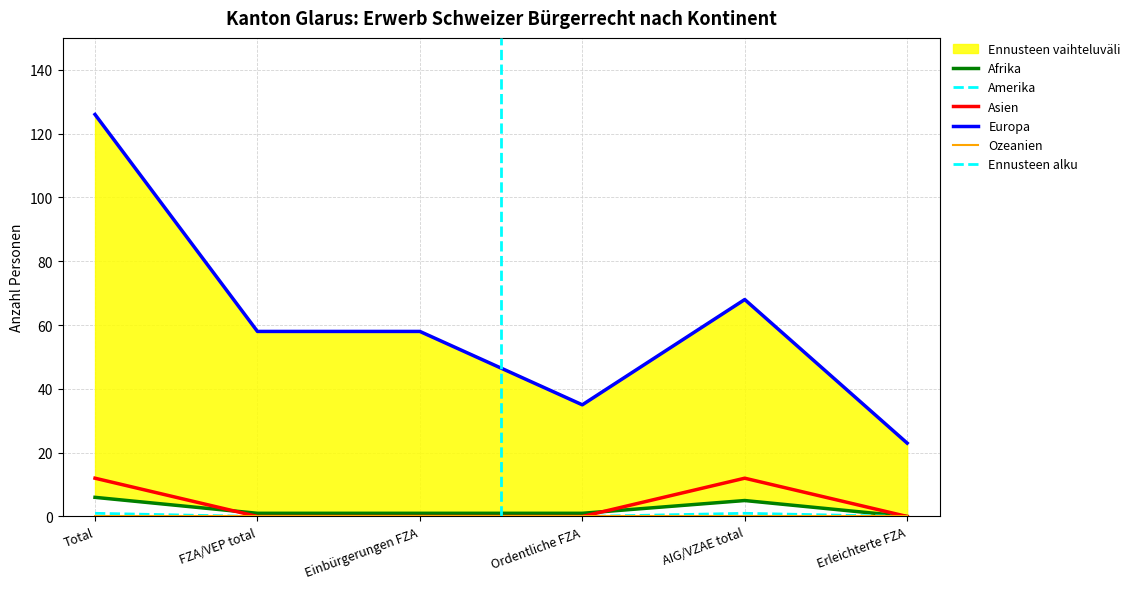

What is the sum of the Asien values at Einbürgerungen FZA and Total?

12